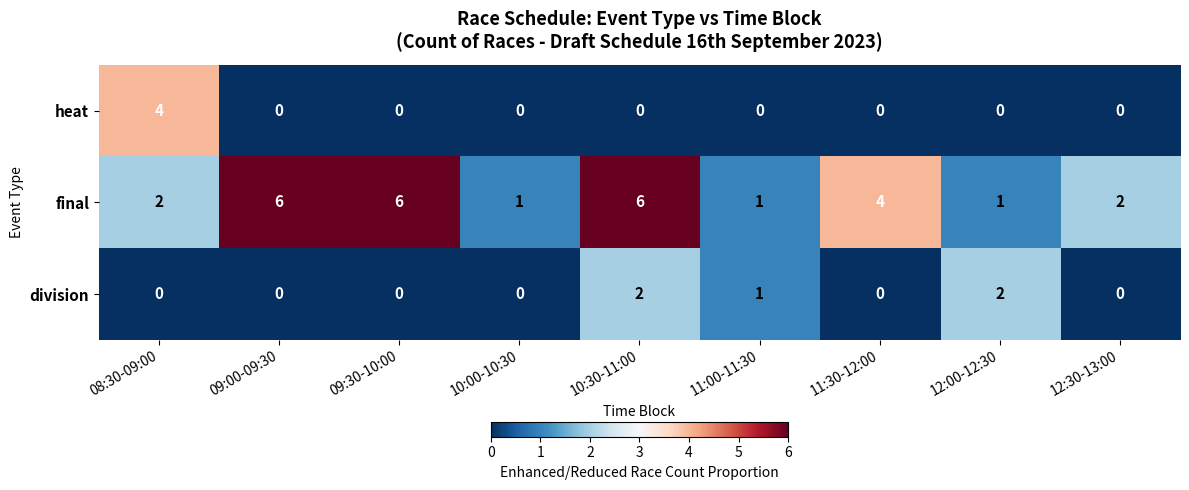

What is the sum of all final values?

29